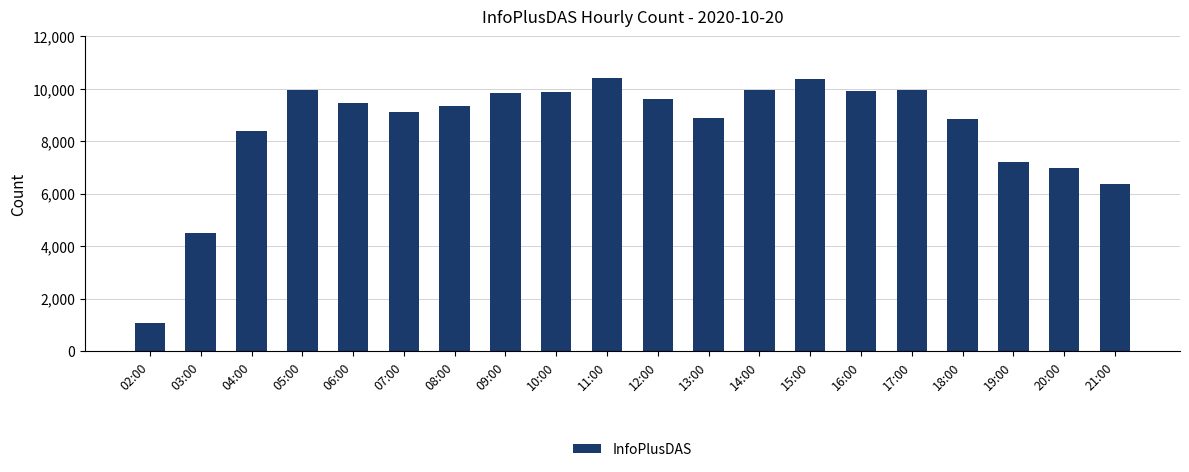

What is the label of the 16th bar from the right?

06:00